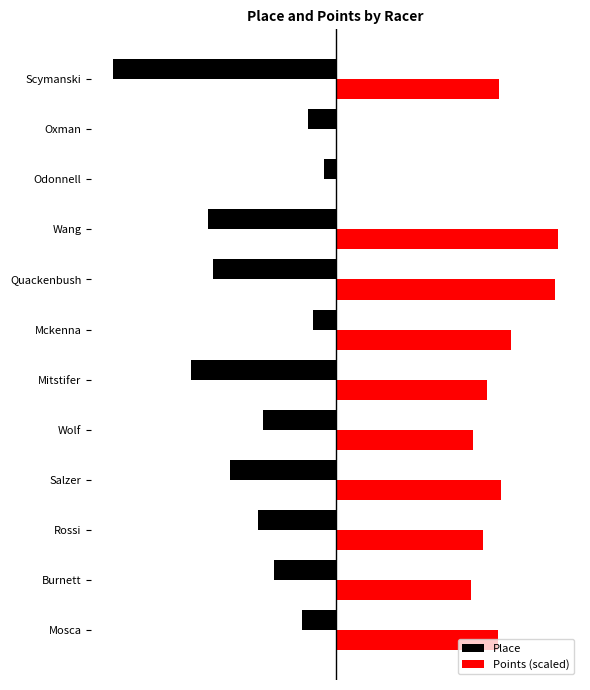

What is the value of the Points (scaled) bar at the 12th from the left?

29.4